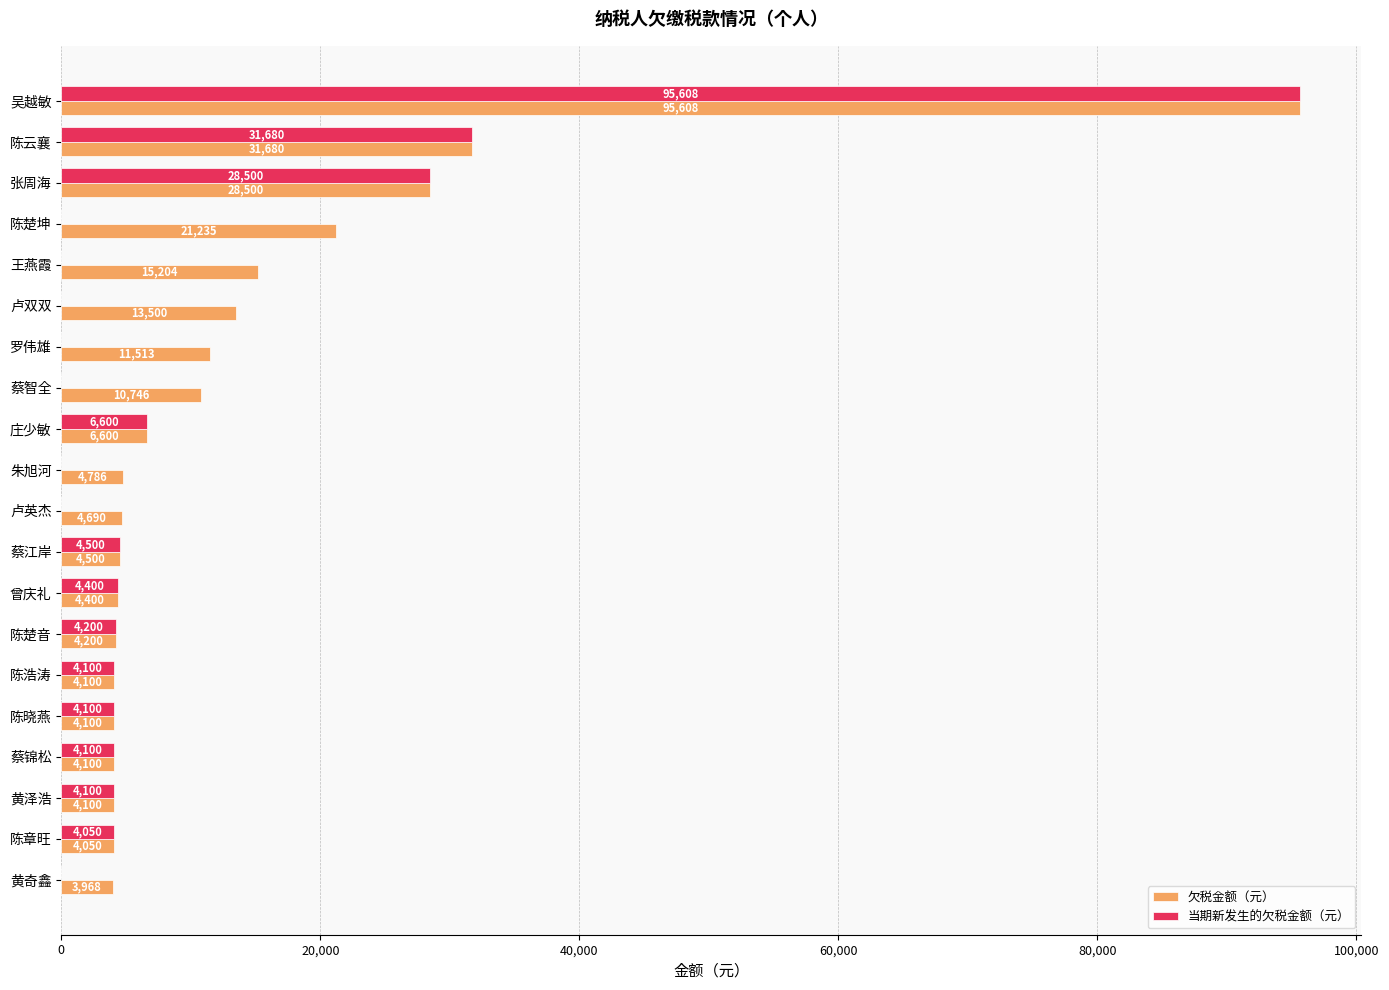

Where is 欠税金额（元） nearest to the value 49788?

陈云襄